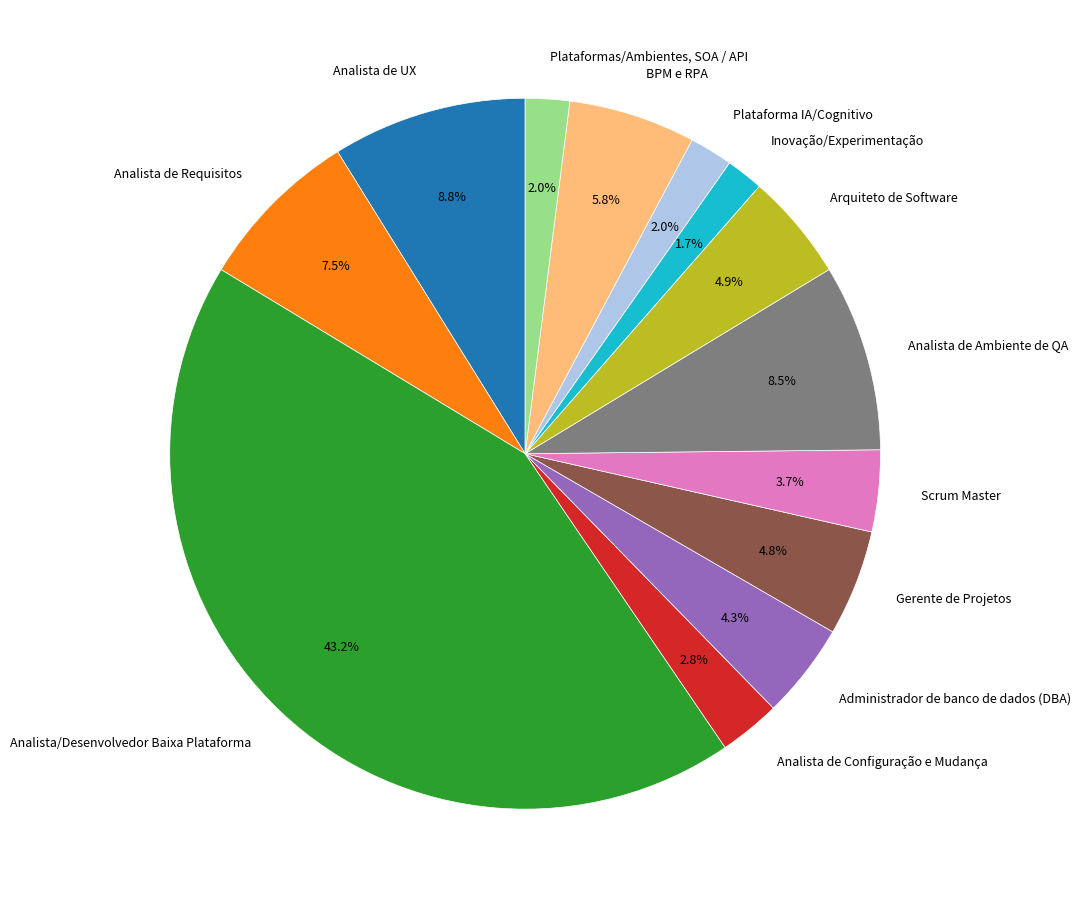

Is there any slice that represents more than half of the pie?

No